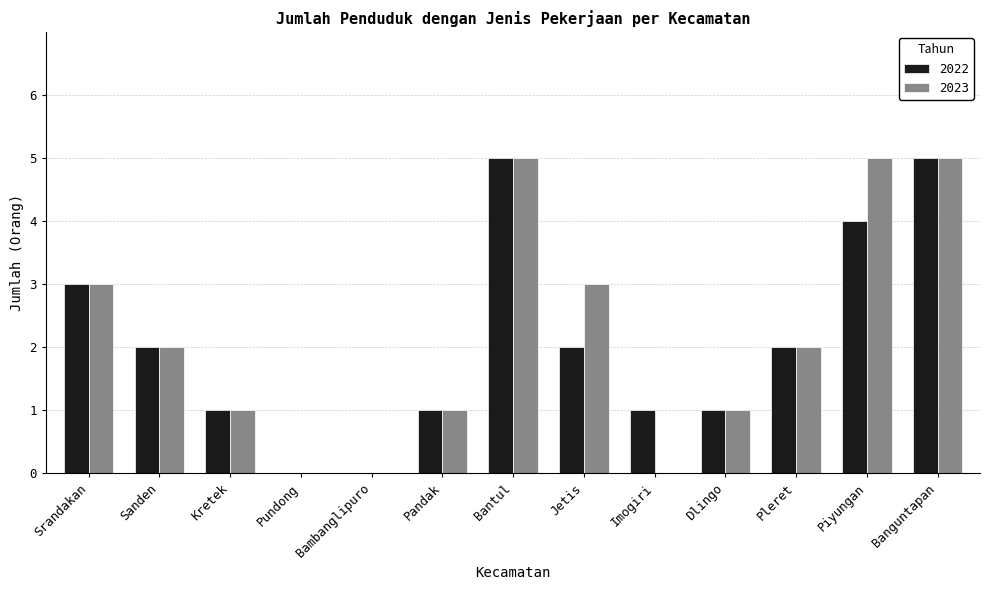

Between Jetis and Imogiri, which series saw the biggest shift?

2023